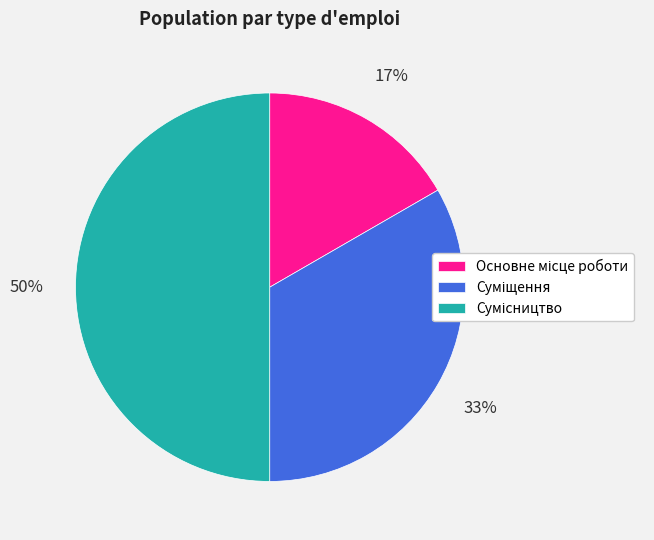

To the nearest percent, what is the difference between the largest and smallest slice percentages?

33%